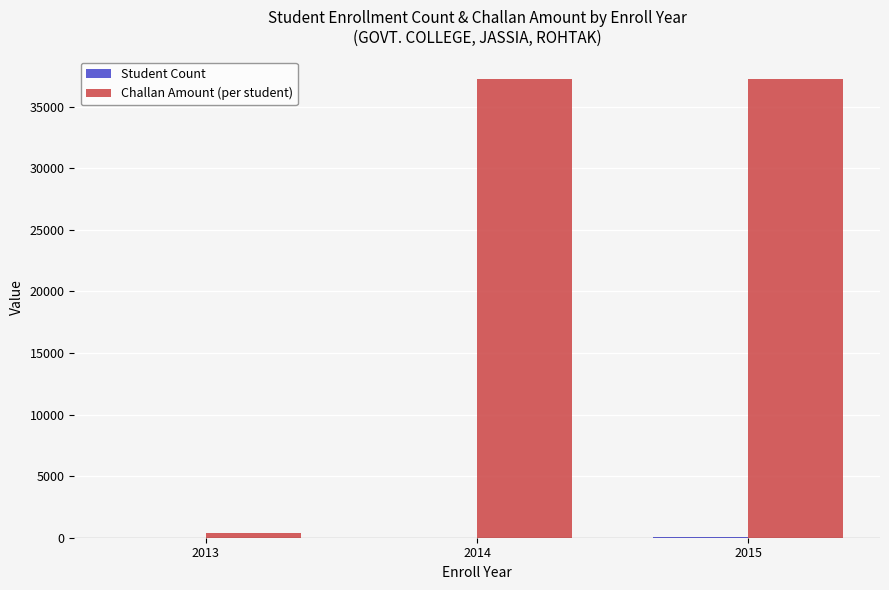

How many series are shown in this chart?

2